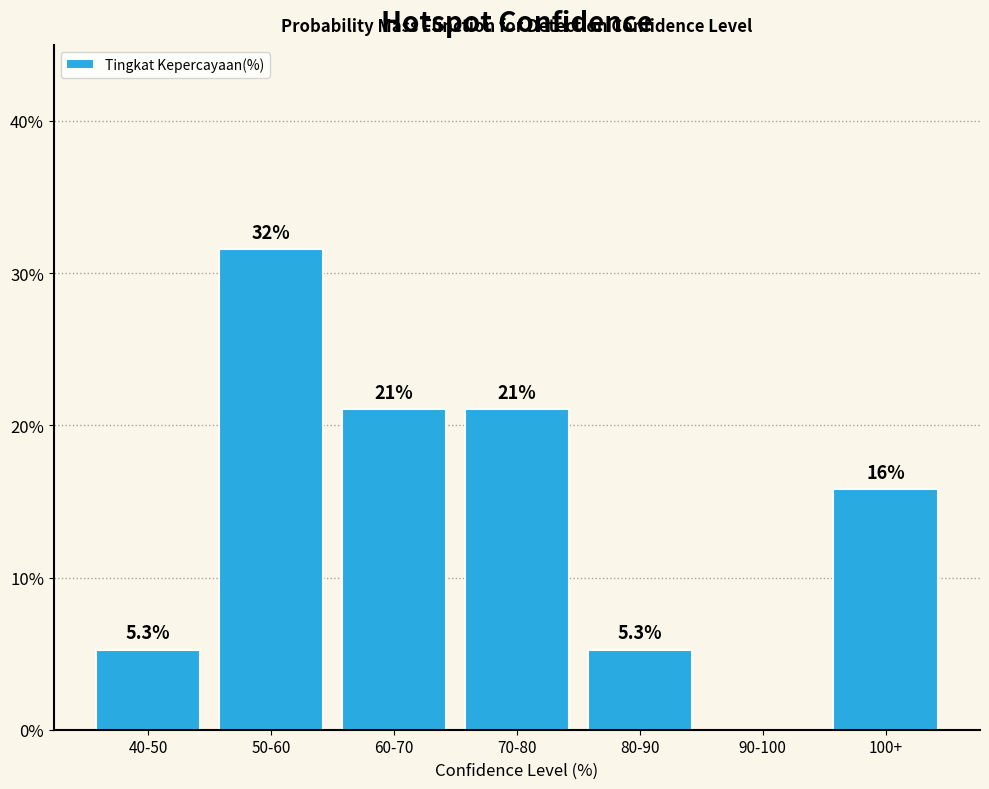

Reading left to right, extract all data points from this chart.

40-50=5.3	50-60=31.6	60-70=21.1	70-80=21.1	80-90=5.3	90-100=0.0	100+=15.8